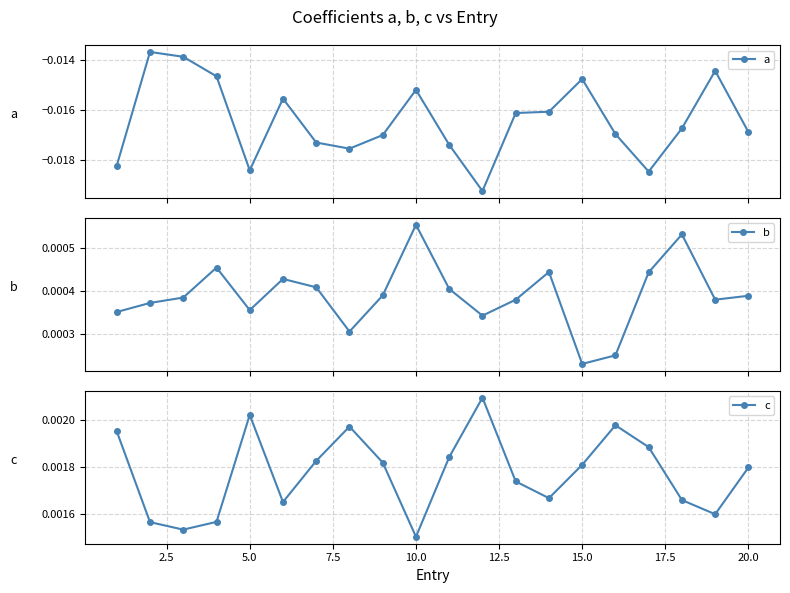

True or false: c has more than 0 points higher than both neighbors.

True